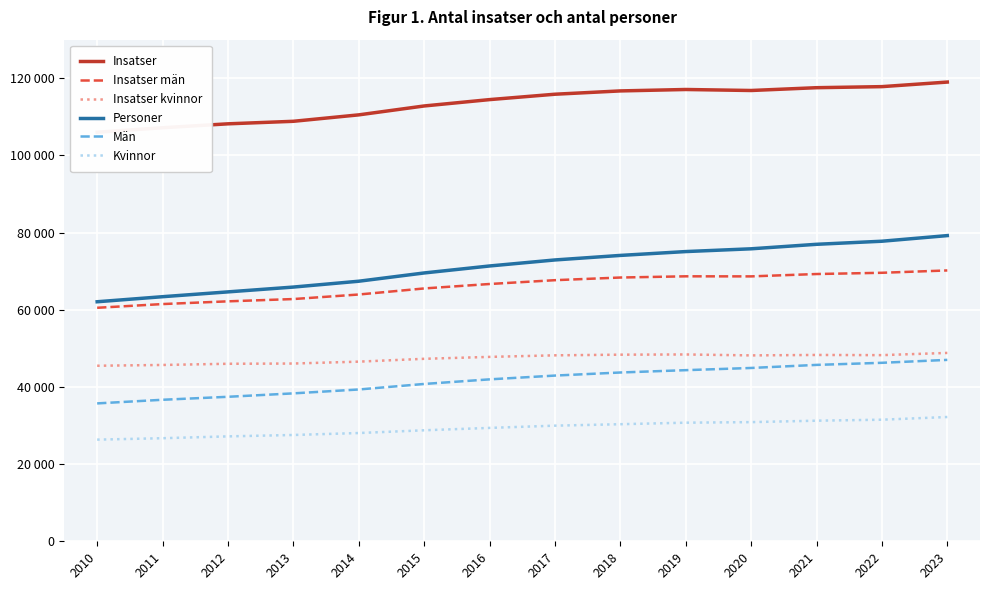

Which category has the lowest value across all series?

2010